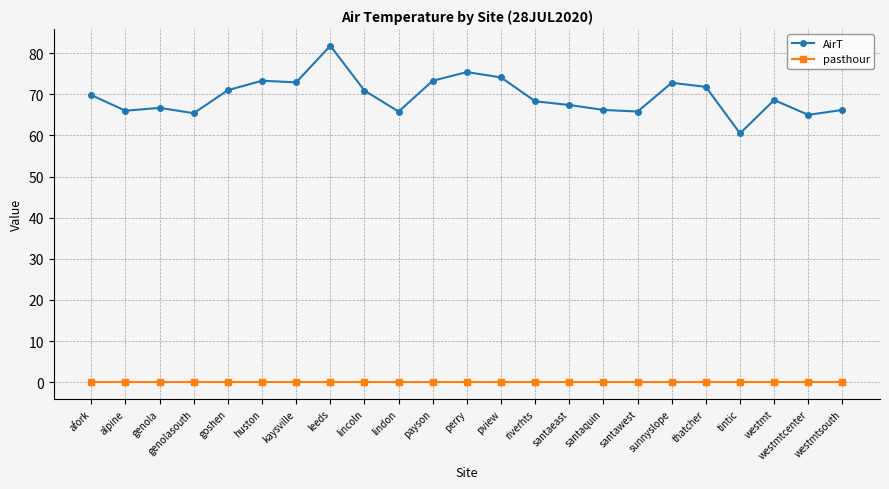

Is it true that AirT equals 65.8 at santawest?

True